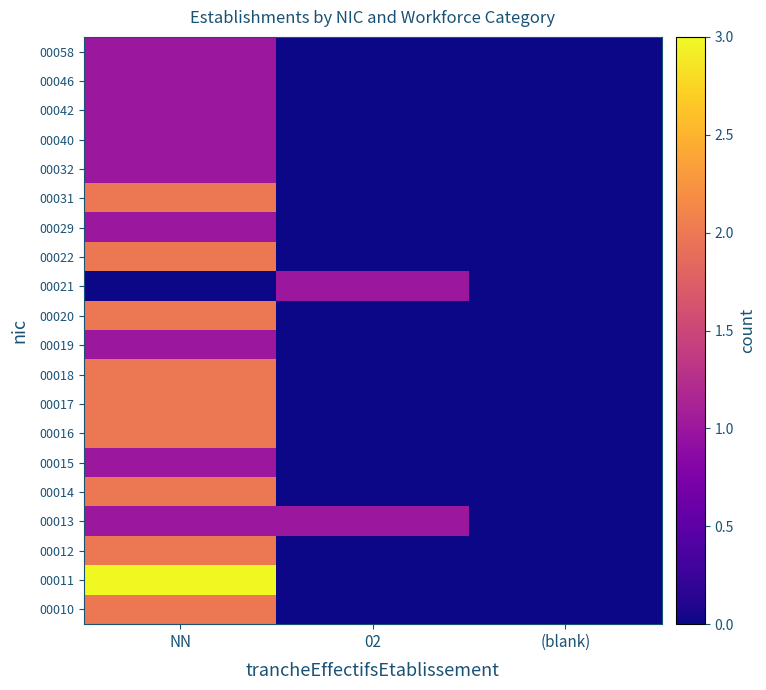

List the series in order of their peak value, lowest first.

00013, 00015, 00019, 00021, 00029, 00032, 00040, 00042, 00046, 00058, 00010, 00012, 00014, 00016, 00017, 00018, 00020, 00022, 00031, 00011